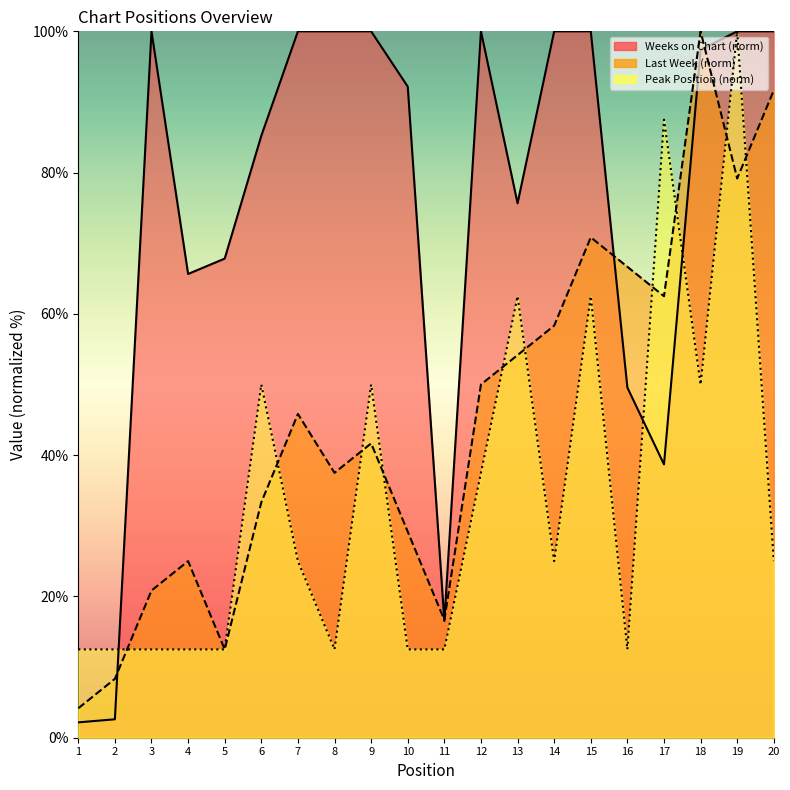

How many data points in Last Week are less than 45?

10